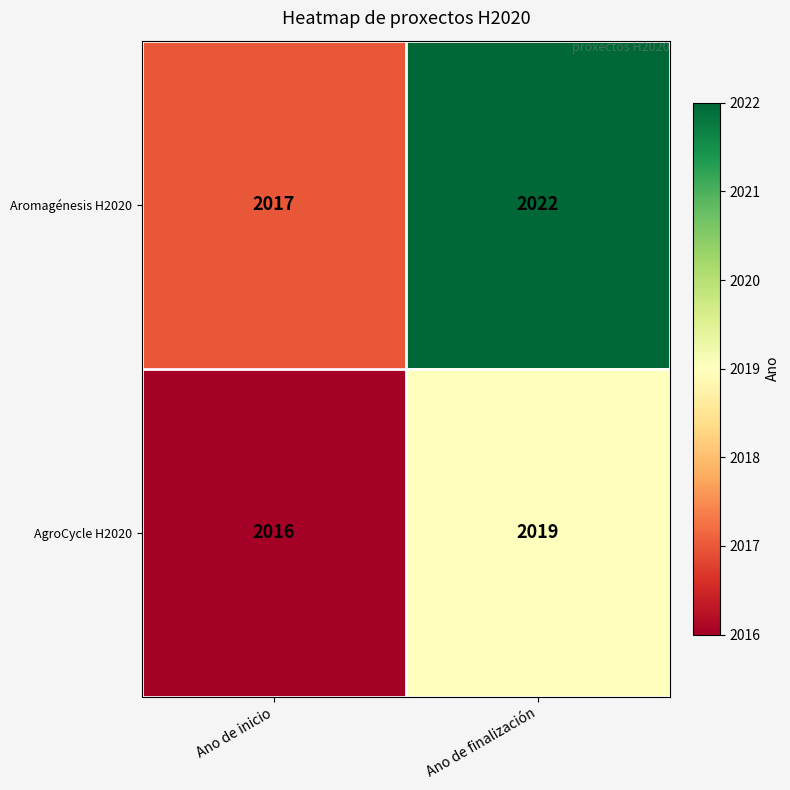

Where is Aromagénesis H2020 nearest to the value 2019?

Ano de inicio